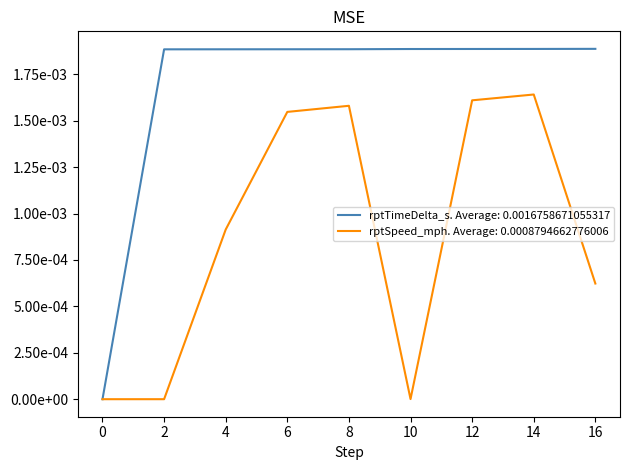

At how many categories does at least one series exceed 0?

8